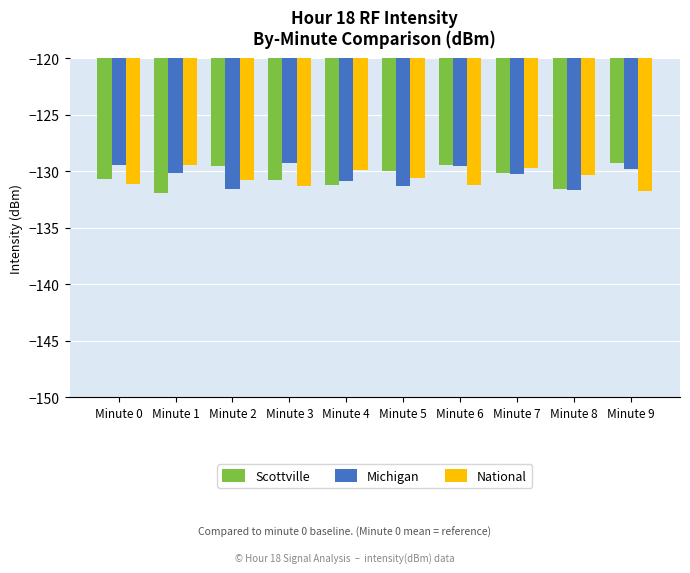

What is the value of the National bar at the 7th from the left?

-131.2